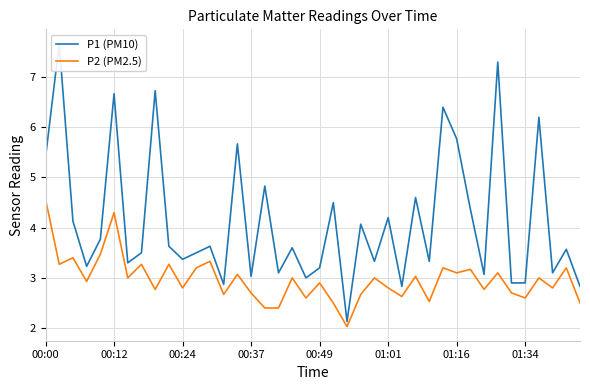

Which category has the highest value in the P2 (PM2.5) series?

00:00